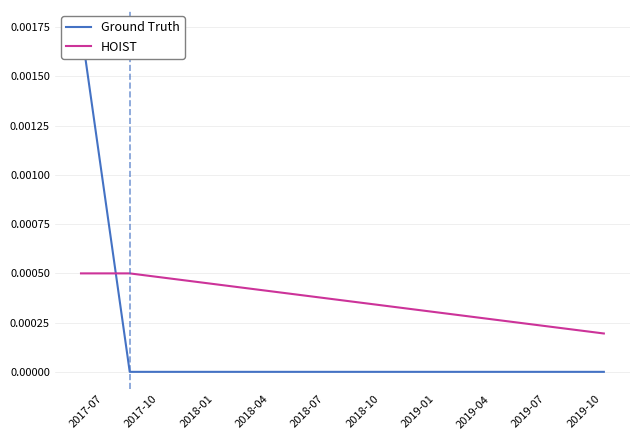

List the series in order of their overall mean, highest first.

Ground Truth, HOIST